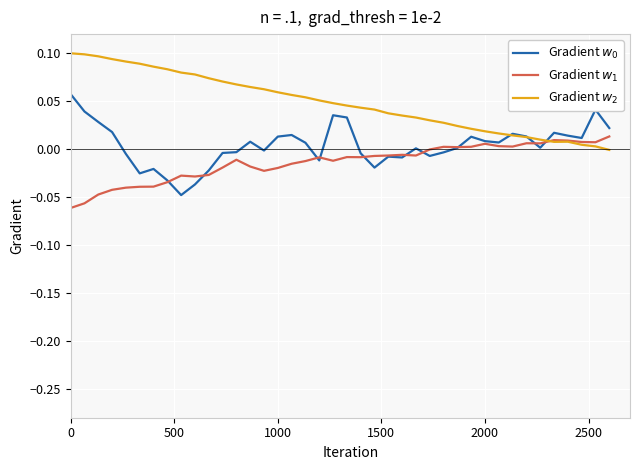

Is this an area chart (filled region under the line)?

No